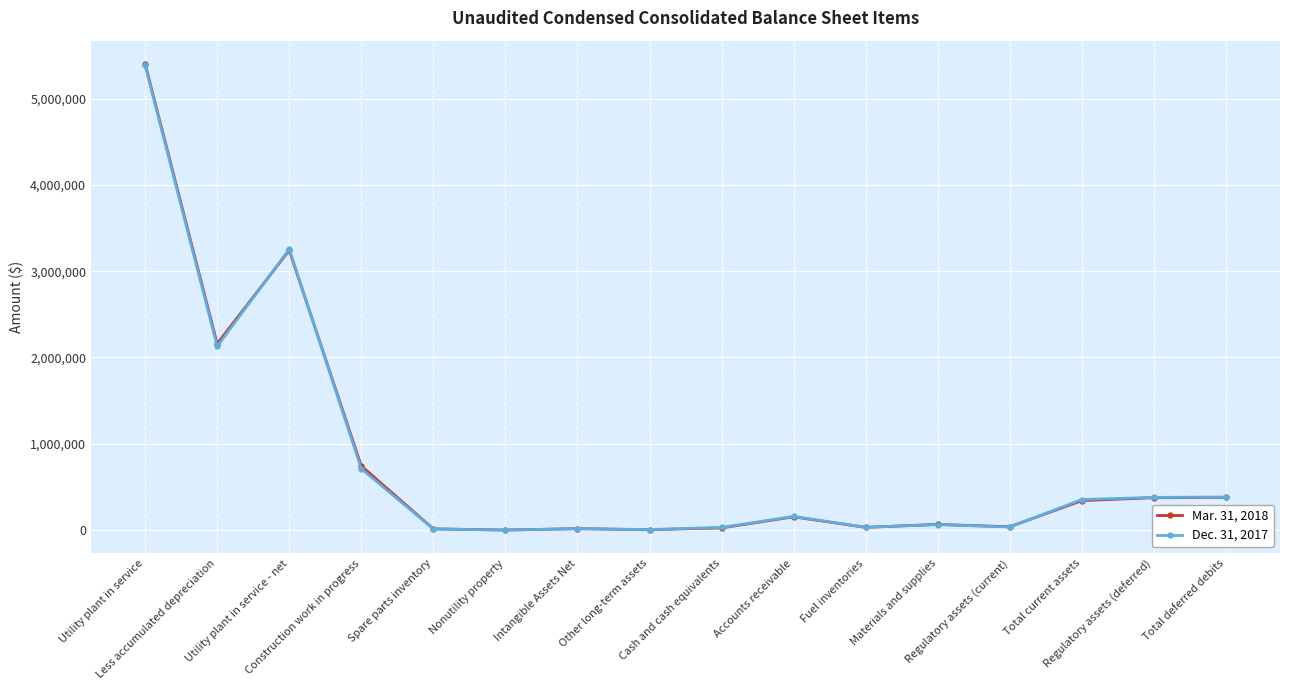

Does the chart have visible grid lines?

Yes